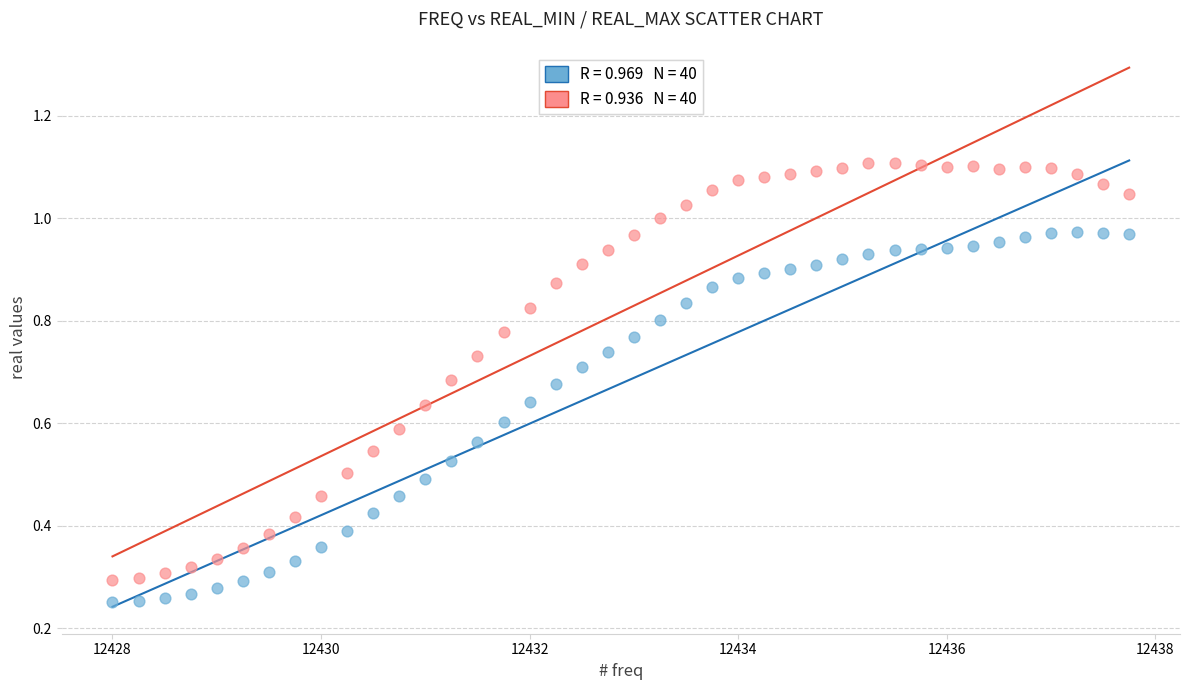

Across all data points, what is the range of X values (max minus min)?

9.8